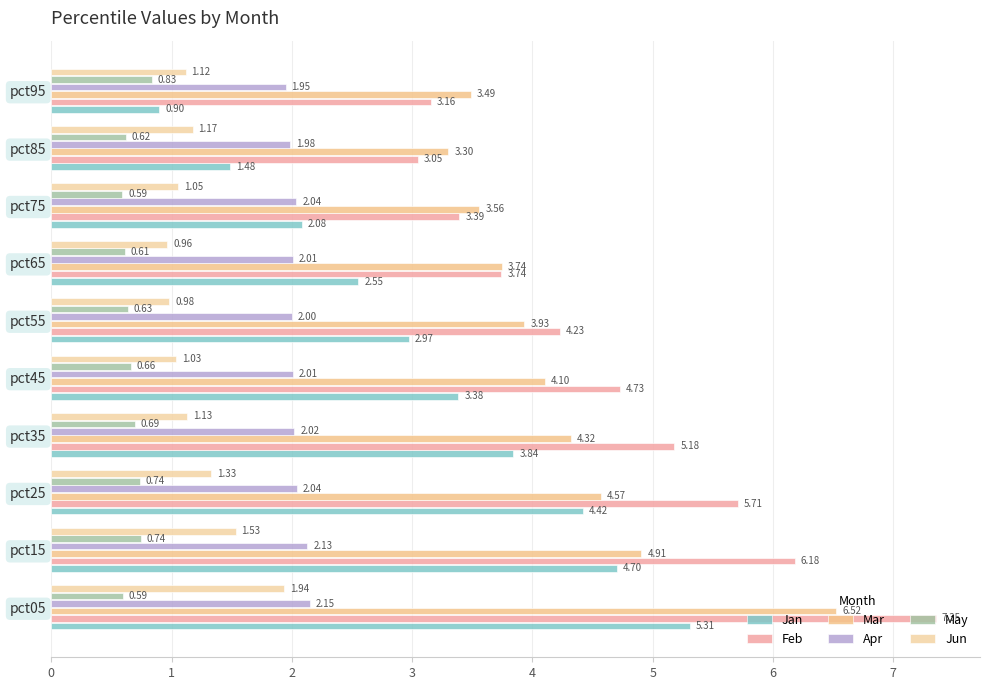

At which label is Jan closest to 3?

pct55